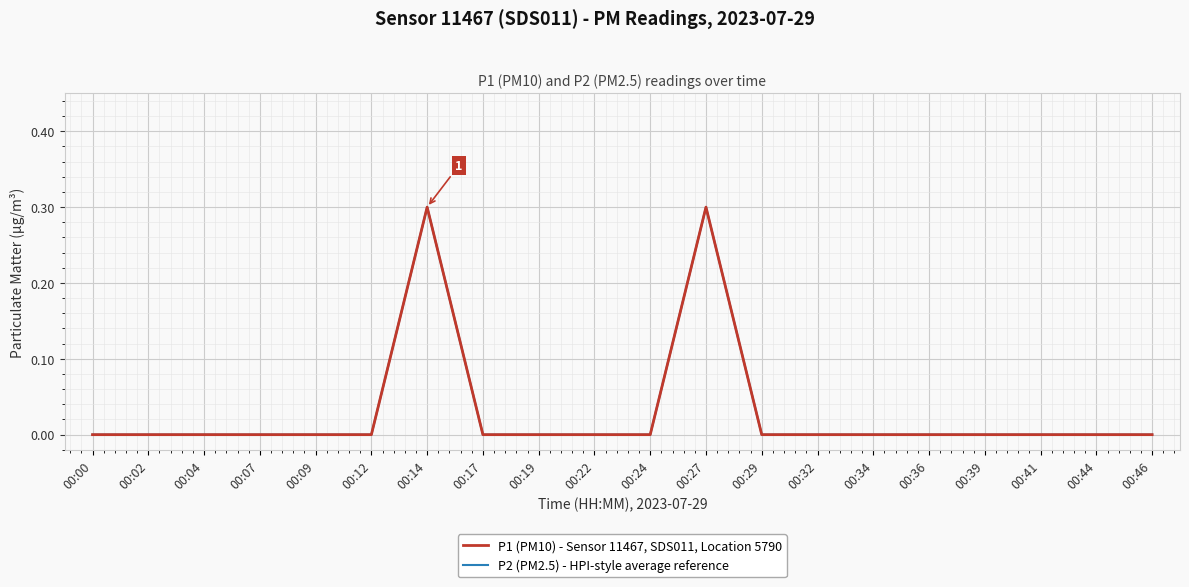

Is this an area chart (filled region under the line)?

No